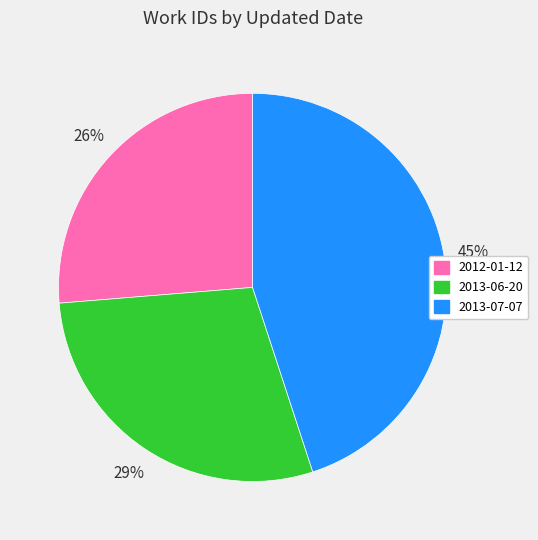

Is the sum of 2013-07-07 and 2013-06-20 greater than half?

Yes